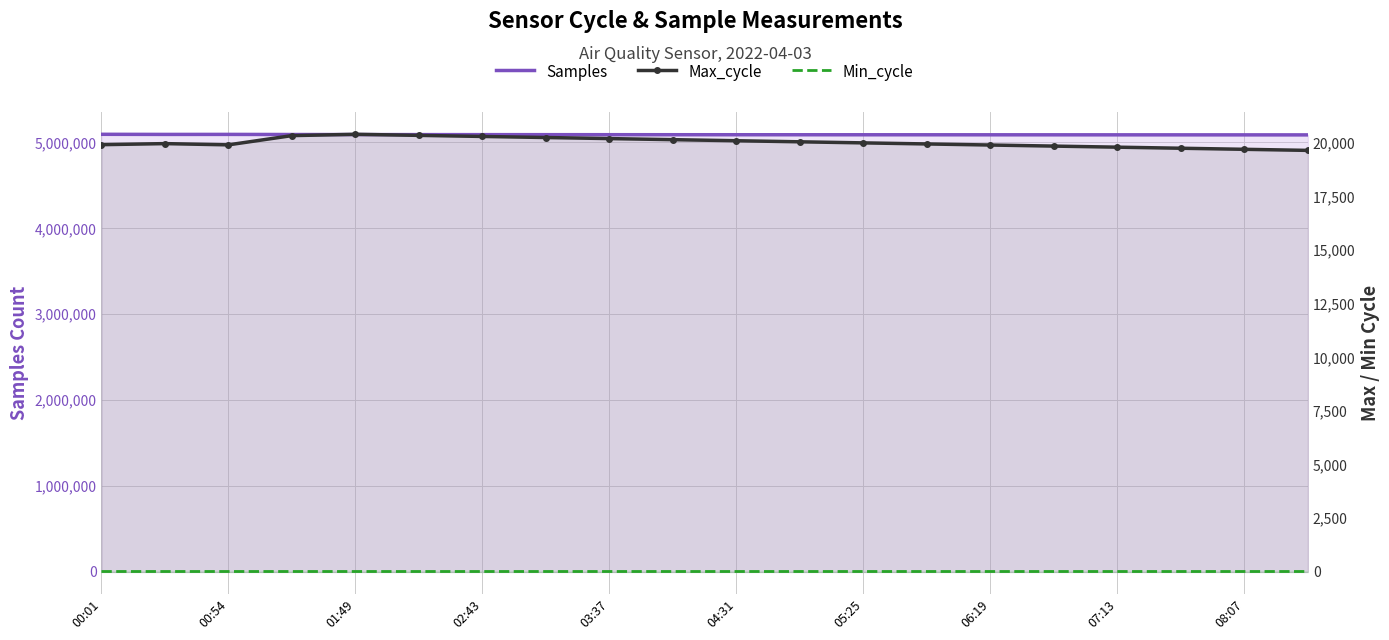

Which series changed the most between 05:25 and 19?

Samples